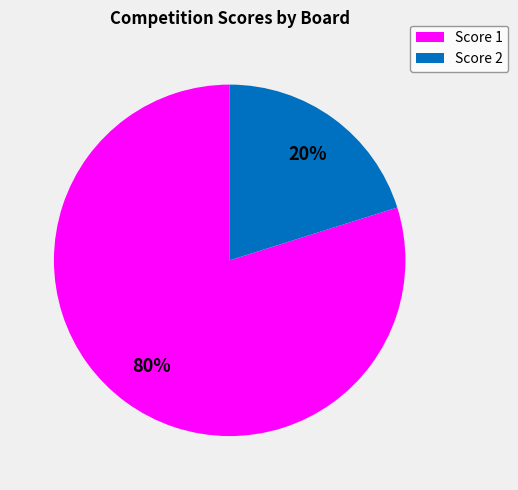

What is the smallest slice in the pie chart?

Score 2